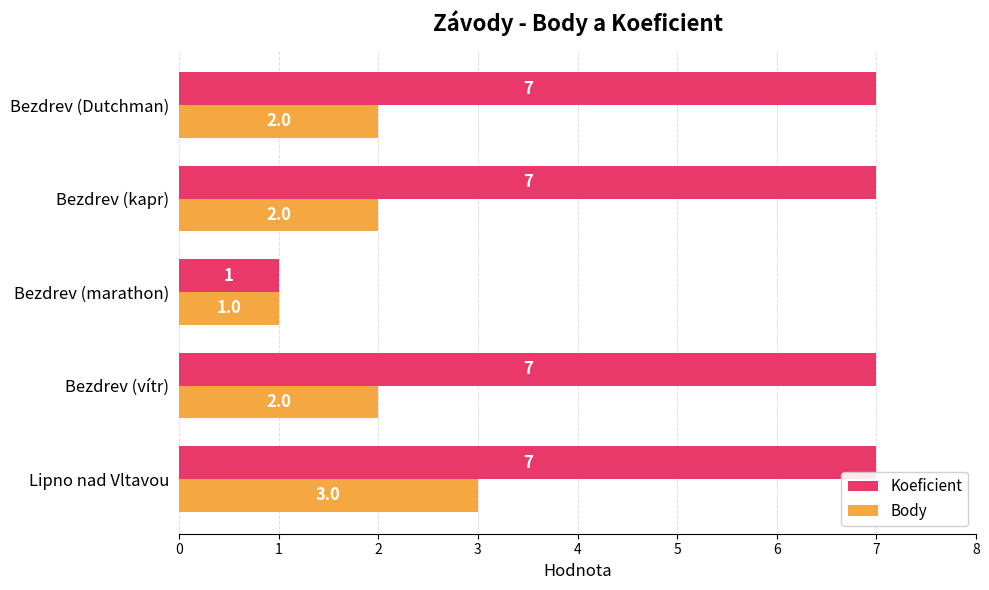

List the series in order of their overall mean, highest first.

Koeficient, Body